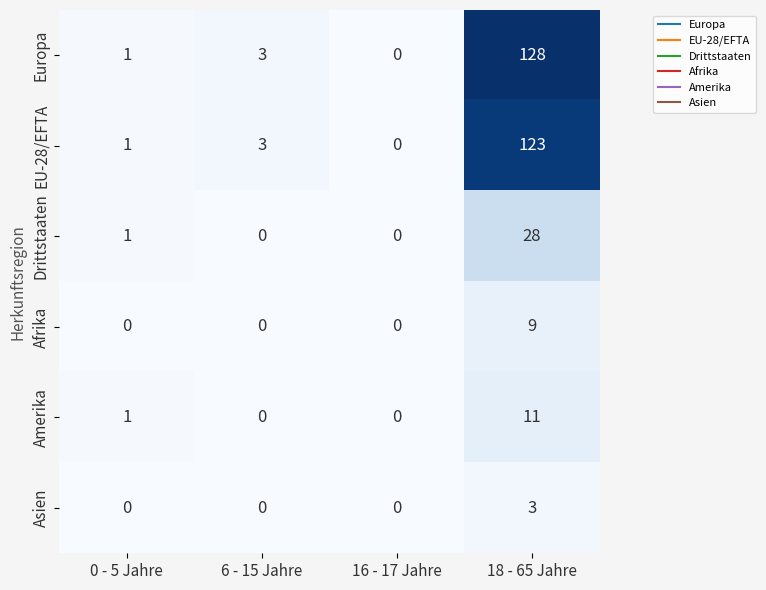

How many categories are shown in the chart?

4